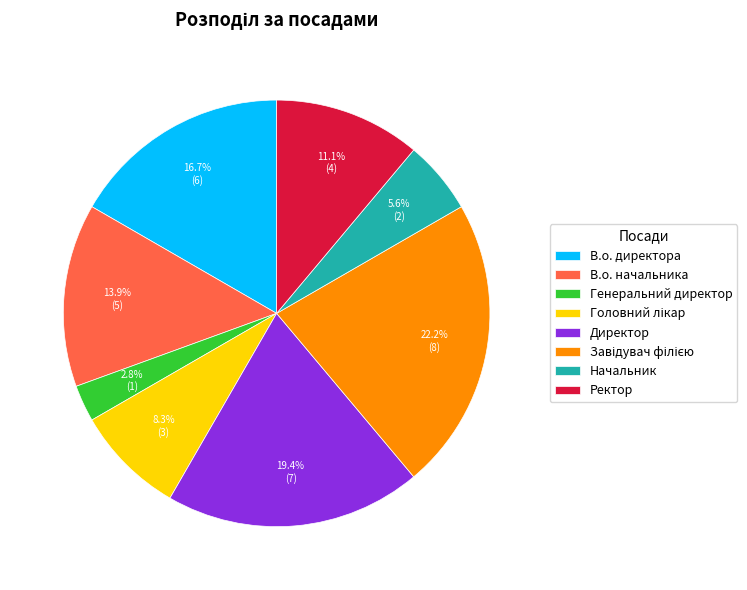

Does Ректор account for over 50% of the chart?

No